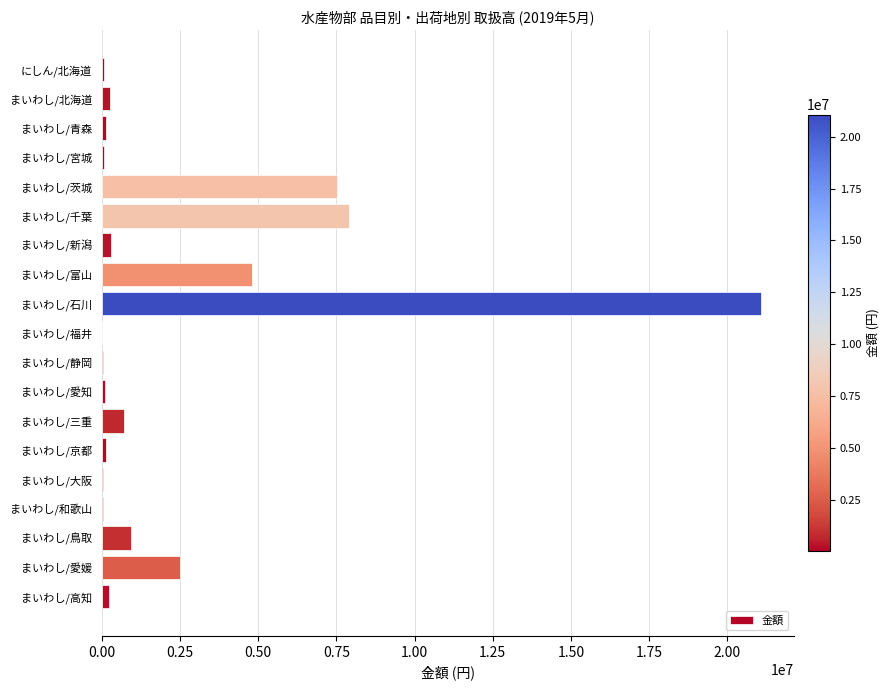

What is the change in value from まいわし/富山 to まいわし/三重?

-4088124